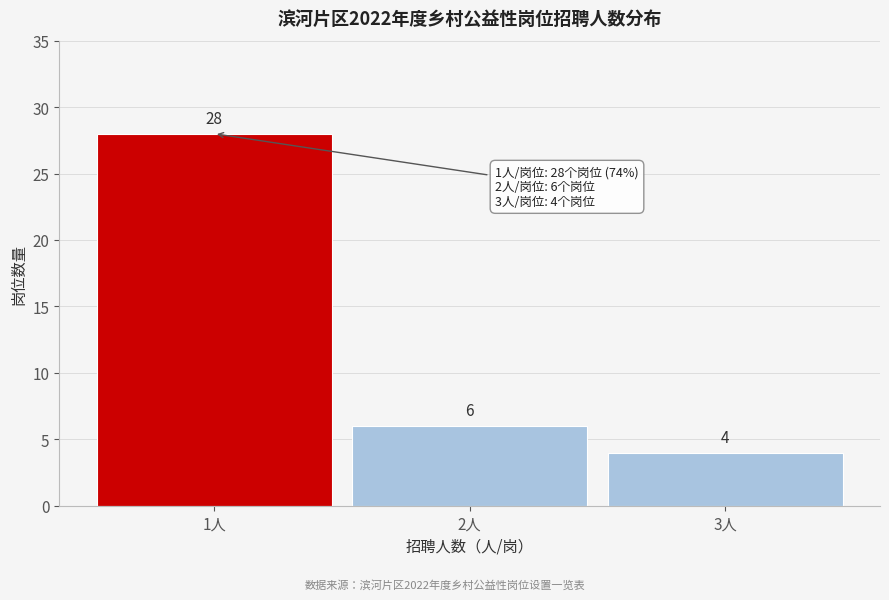

Reading left to right, list every bar in this chart as the range it spans on the x-axis followed by its height.

0.5 to 1.5: 28
1.5 to 2.5: 6
2.5 to 3.5: 4